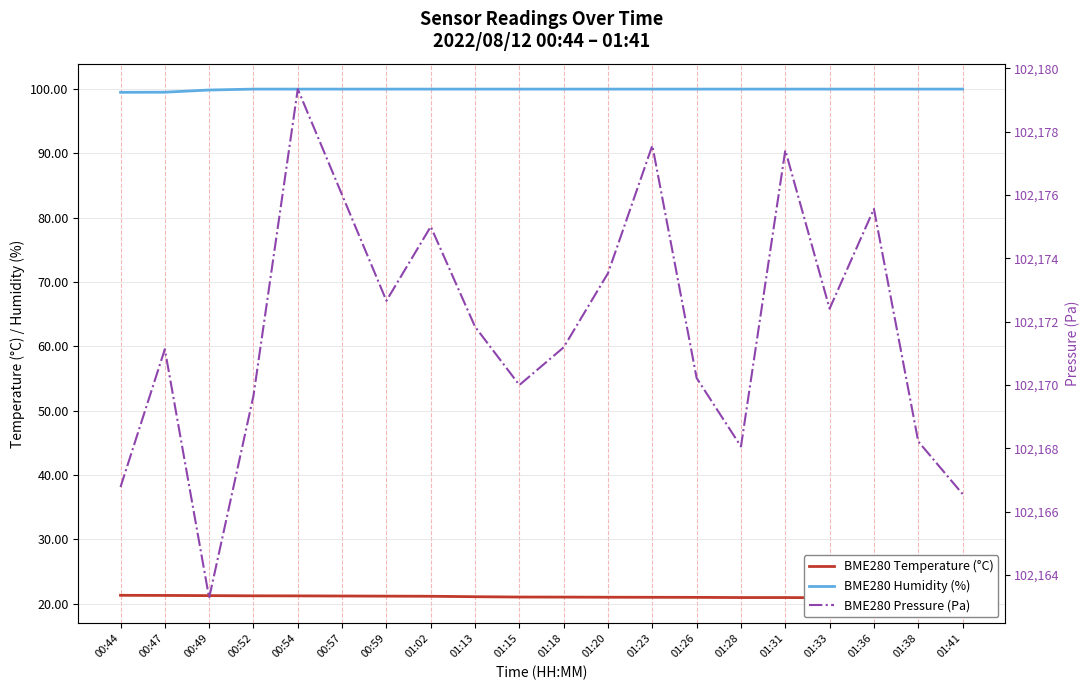

What is the maximum value shown in the chart?

102179.3